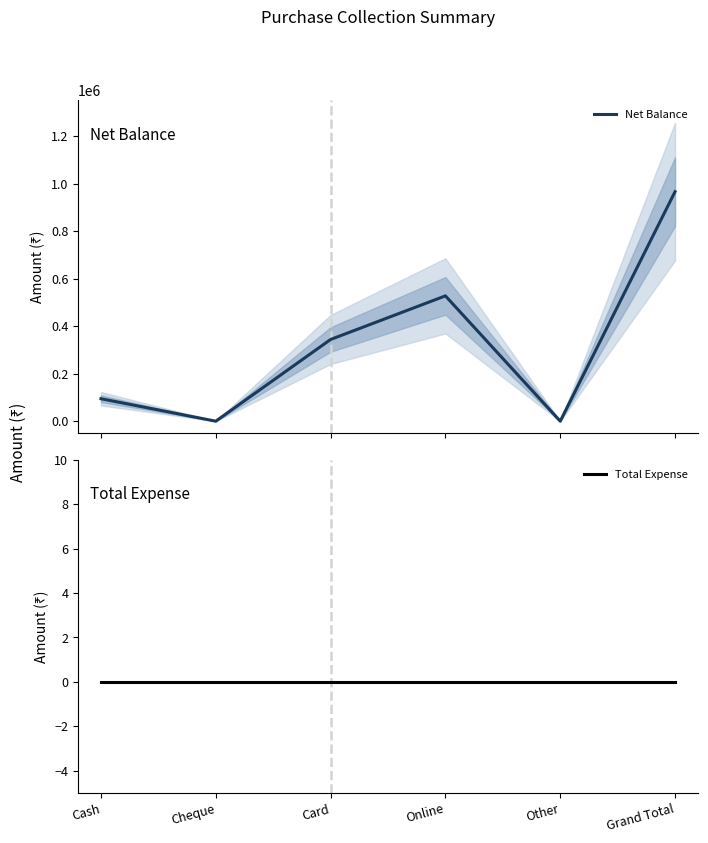

How many lines are shown in the chart?

2